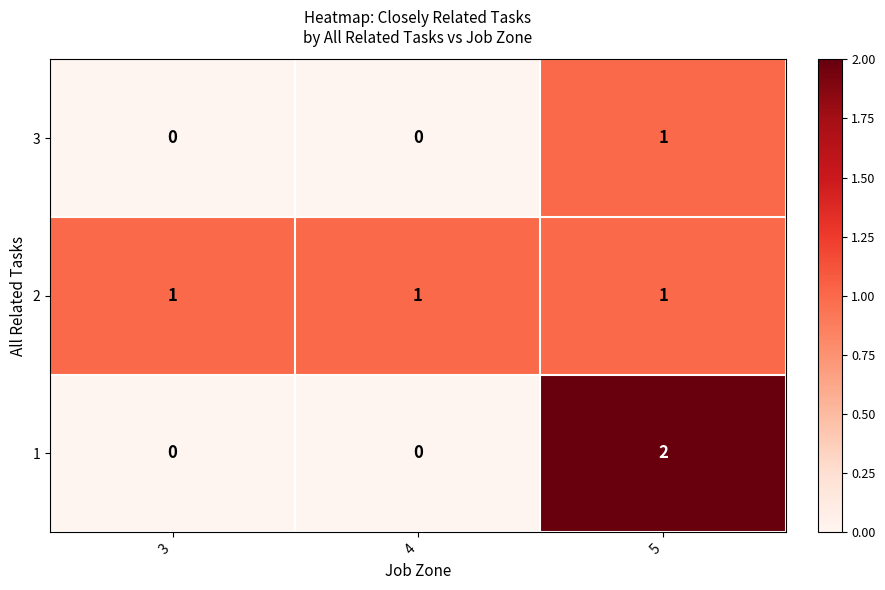

True or false: 2 has a value of 1 at 4.

True